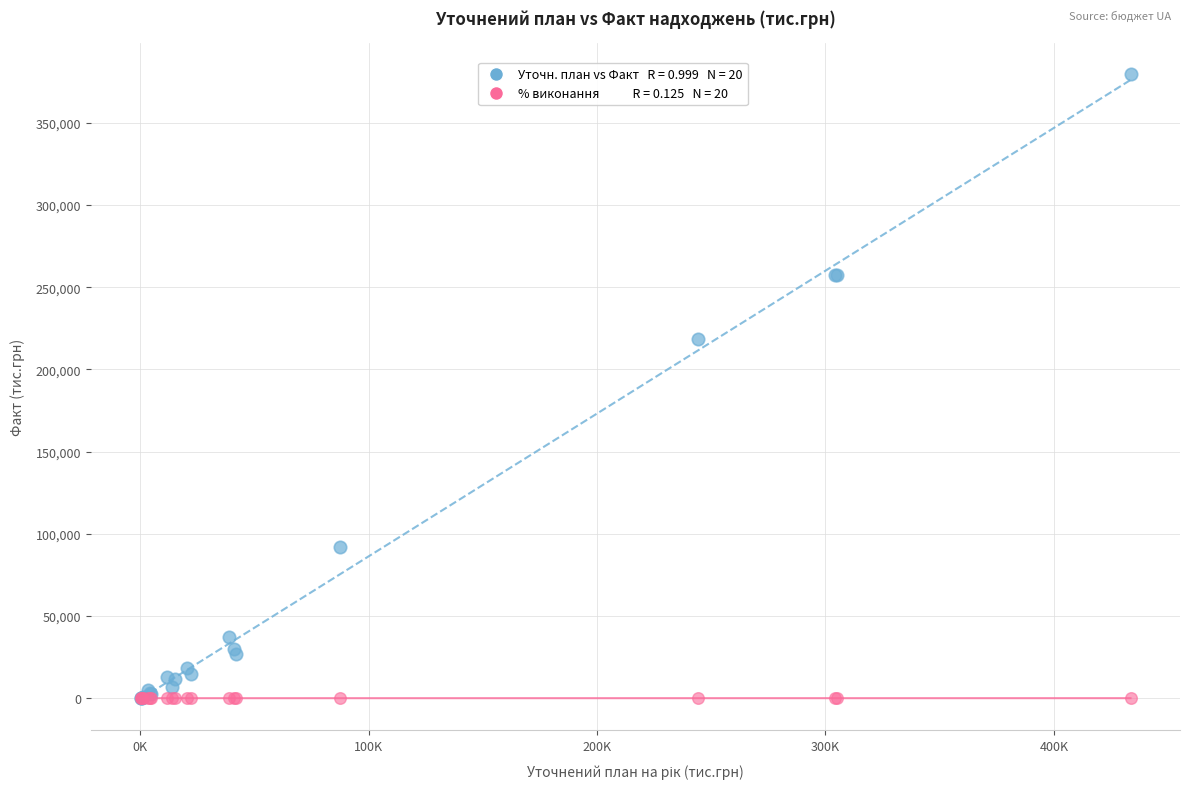

Across all series, what Y value is closest to 189791?

218248.6